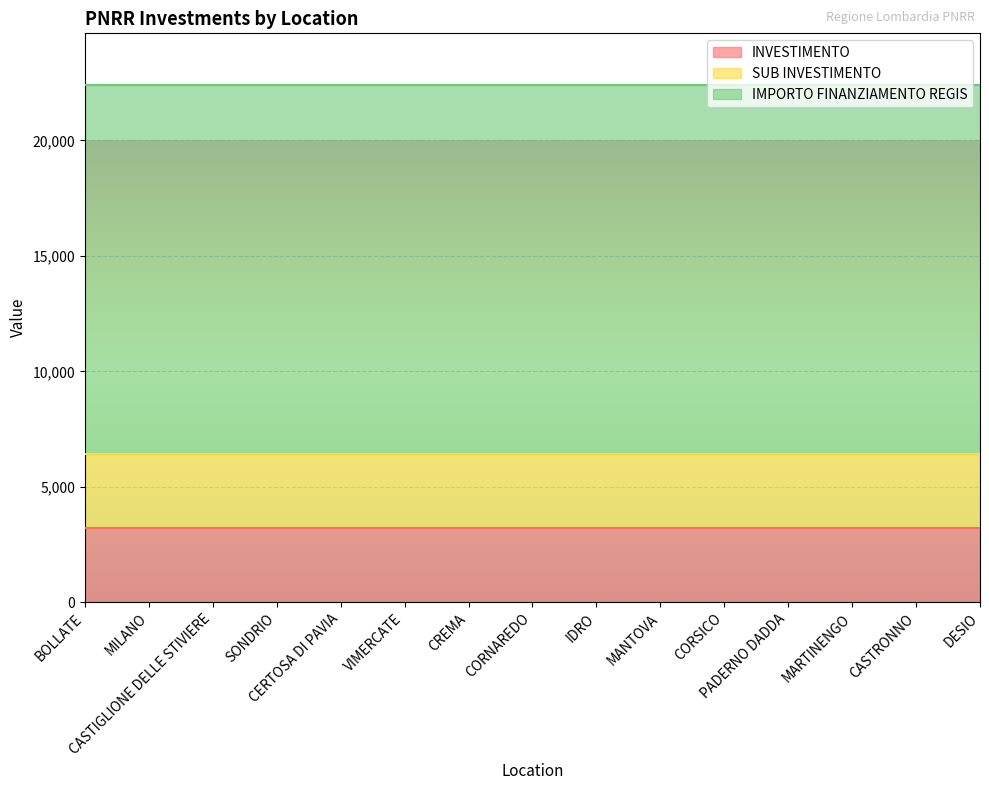

Is it true that IMPORTO FINANZIAMENTO REGIS equals 16000.0 at CASTIGLIONE DELLE STIVIERE?

True